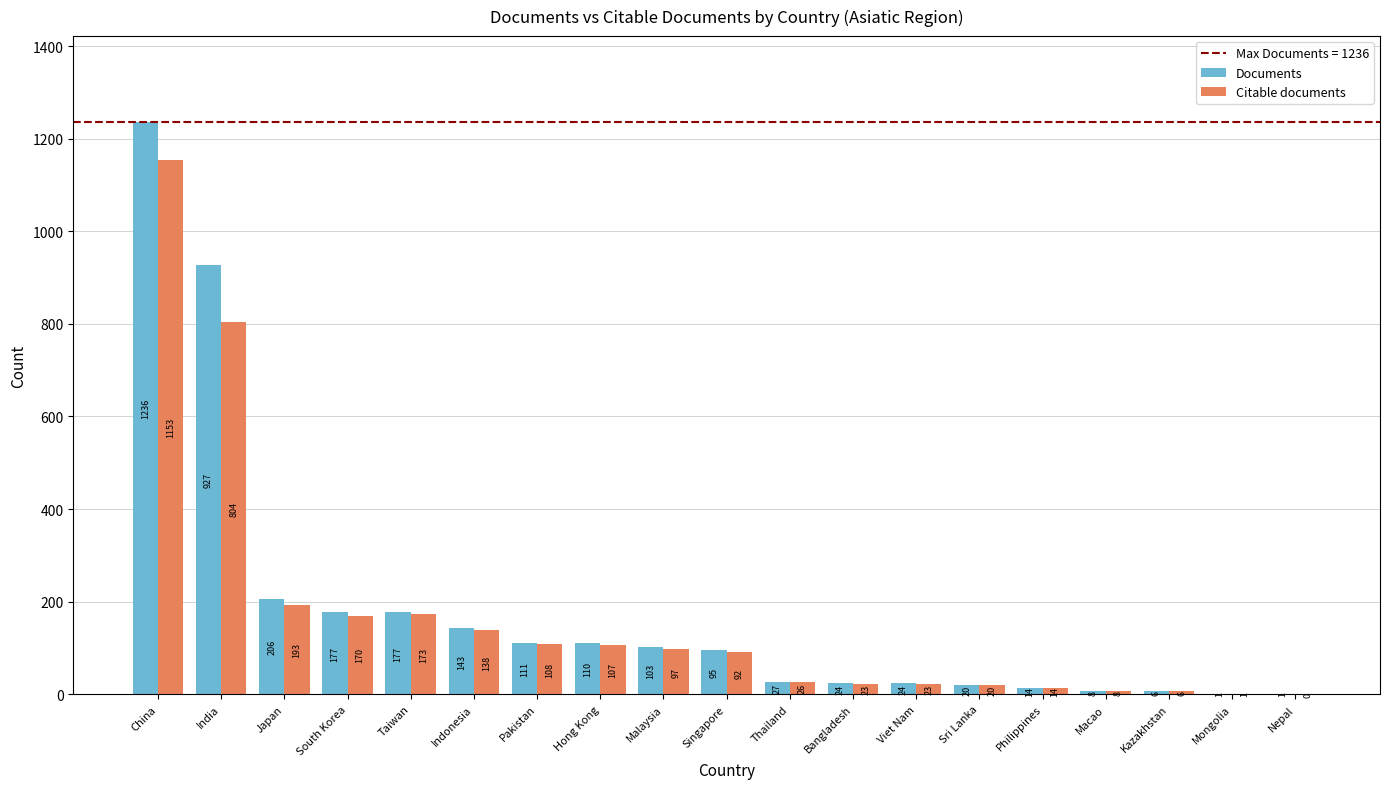

The Documents series shows 24 at Bangladesh. True or false?

True